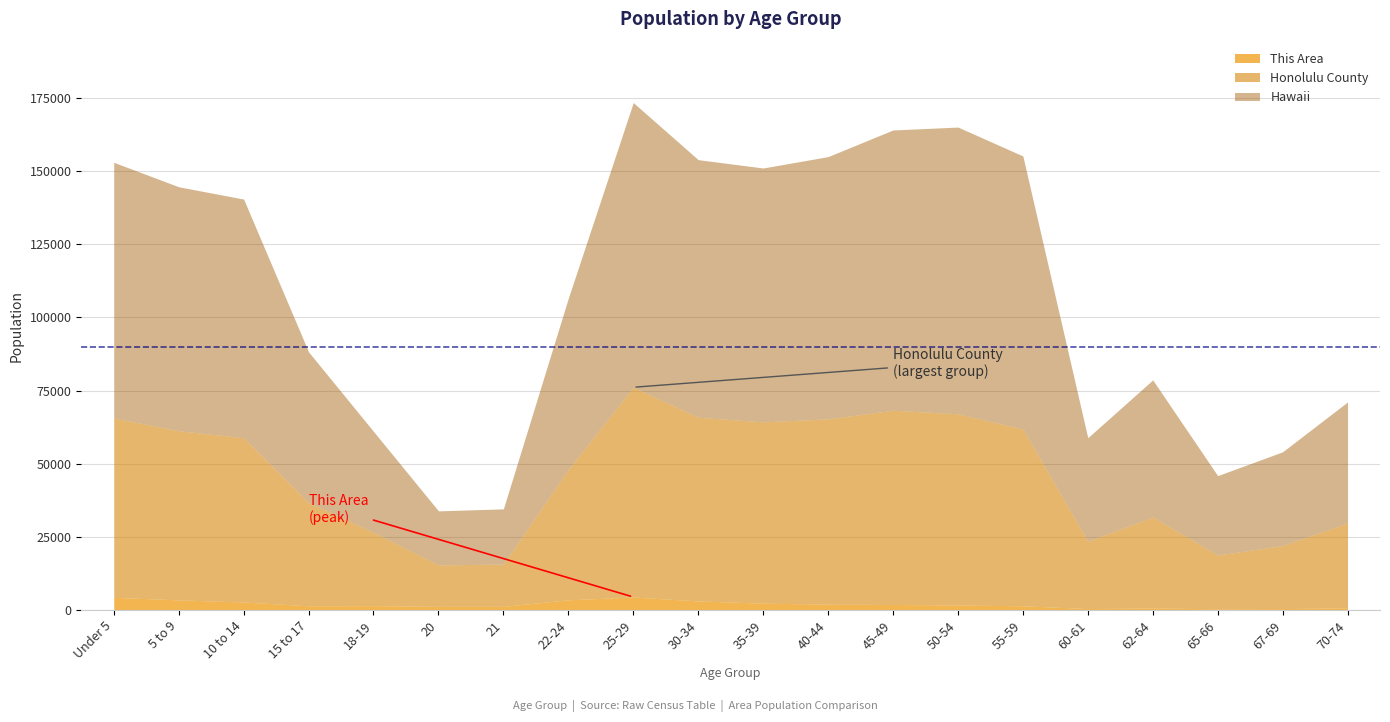

Rank the series by their average value, from lowest to highest.

This Area, Honolulu County, Hawaii